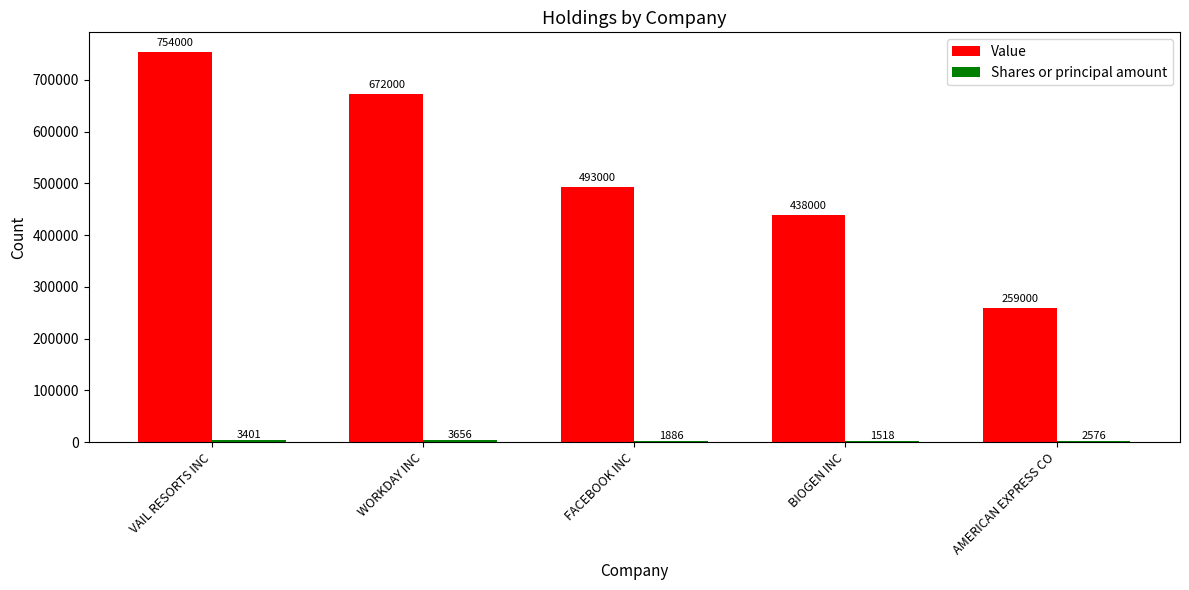

The Value series shows 703319 at BIOGEN INC. True or false?

False